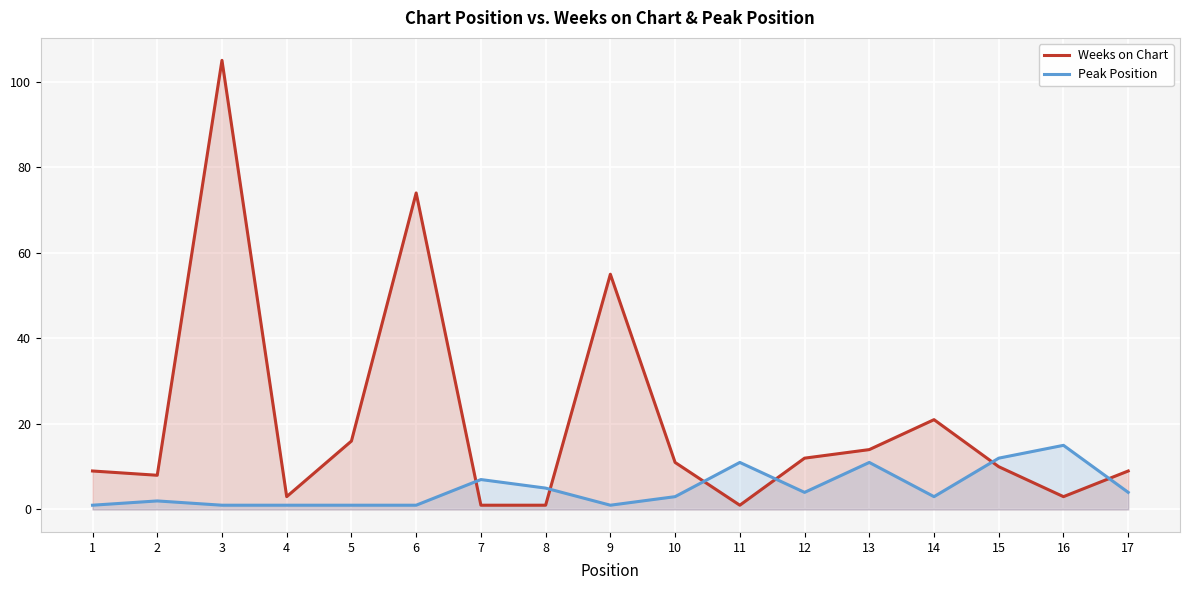

At which category does the chart reach its peak across all series?

3